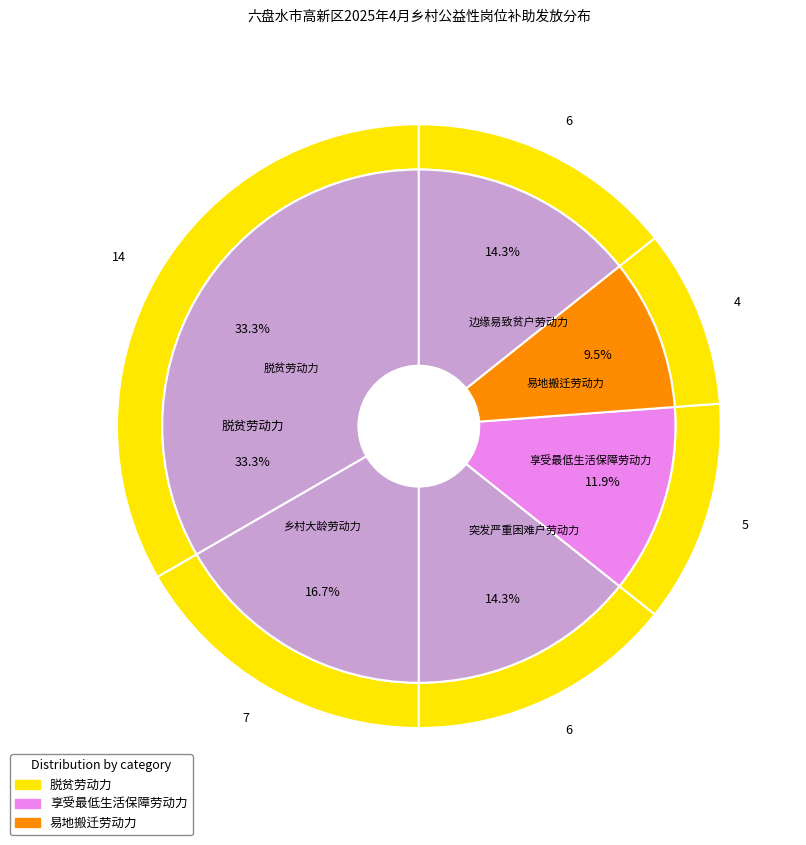

Rank the categories by value from lowest to highest.

易地搬迁劳动力, 享受最低生活保障劳动力, 突发严重困难户劳动力, 边缘易致贫户劳动力, 乡村大龄劳动力, 脱贫劳动力